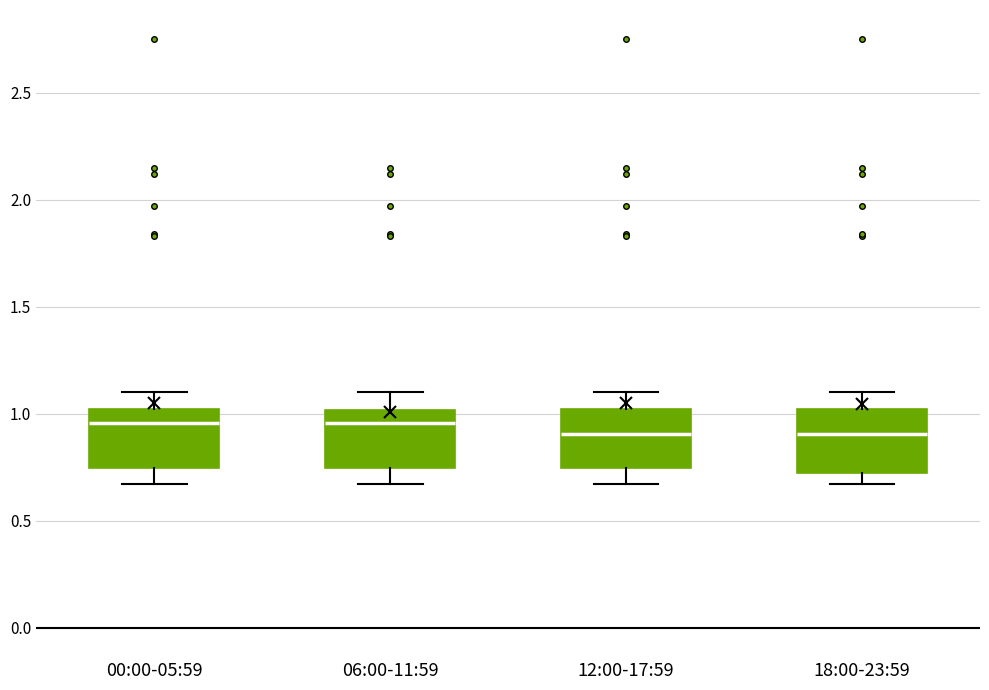

Reading left to right, transcribe this box plot: for each box, give where its median line is, the range the box spans, and where its two whiskers end, as read against the y-axis. The values are not printed on the chart, so give them approximately, as read against the axis.

00:00-05:59: median 0.95, box 0.75 to 1.00, whiskers 0.65 to 1.10
06:00-11:59: median 0.95, box 0.75 to 1.00, whiskers 0.65 to 1.10
12:00-17:59: median 0.90, box 0.75 to 1.00, whiskers 0.65 to 1.10
18:00-23:59: median 0.90, box 0.75 to 1.00, whiskers 0.65 to 1.10